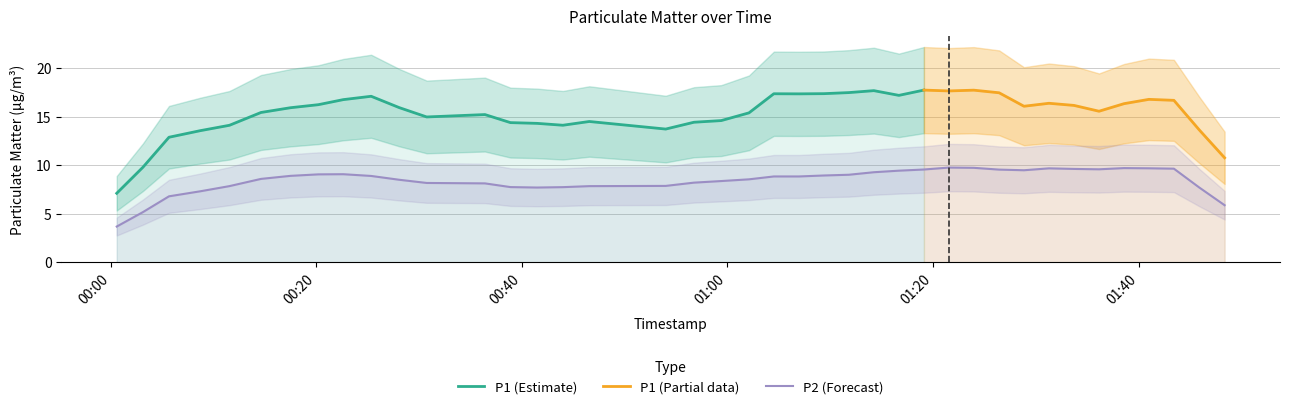

In P1, how many points are higher than both neighbors (excluding endpoints)?

11